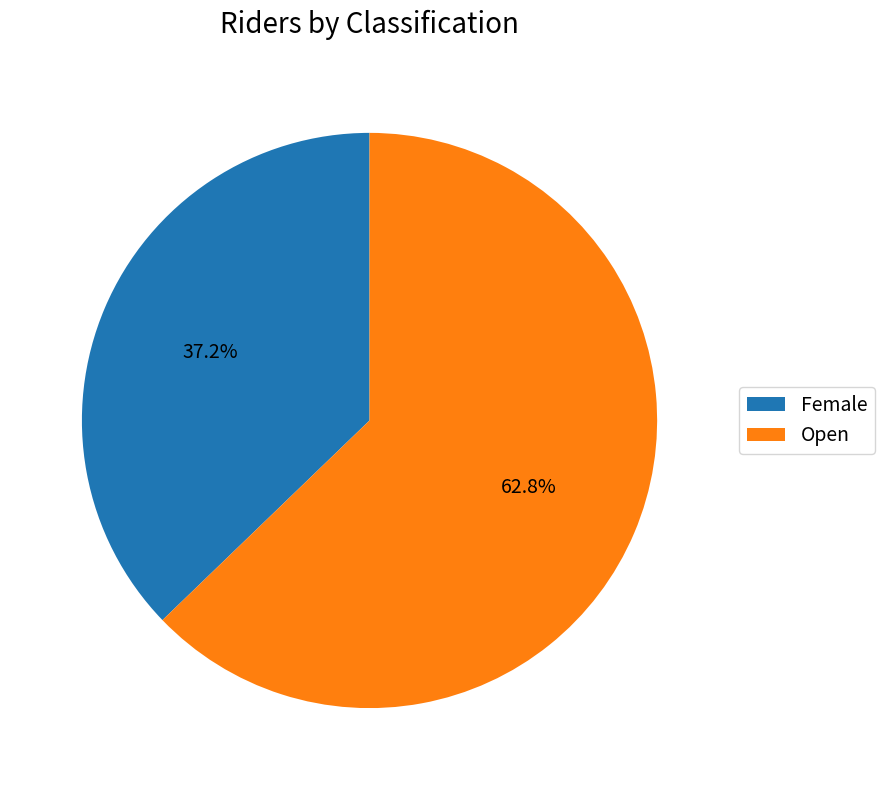

Does any single category account for the majority?

Yes